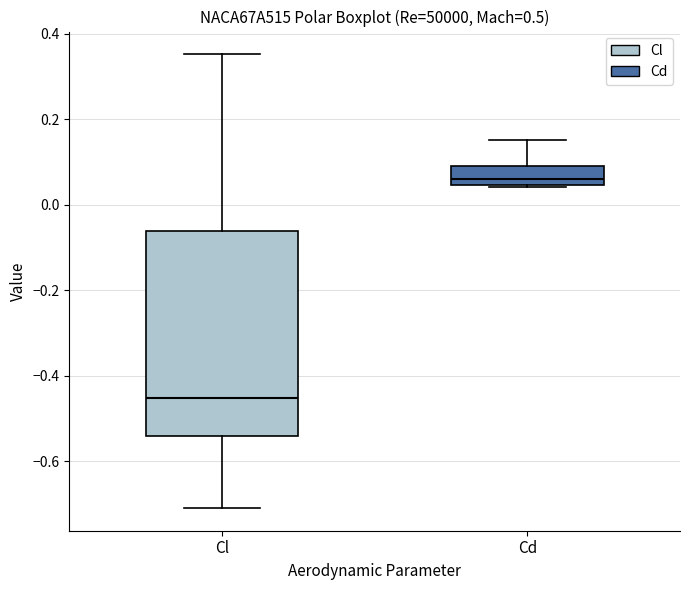

Where does the median line of the box for Cl sit on the y-axis? The values are not printed on the chart, so give them approximately, as read against the axis.

-0.46